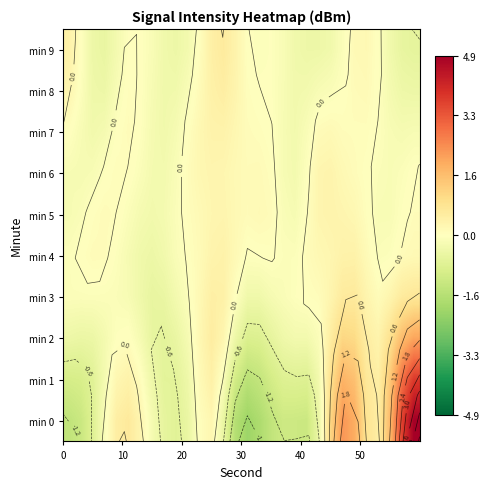

What is the difference between the maximum and second lowest values in the min 4 series?

0.8